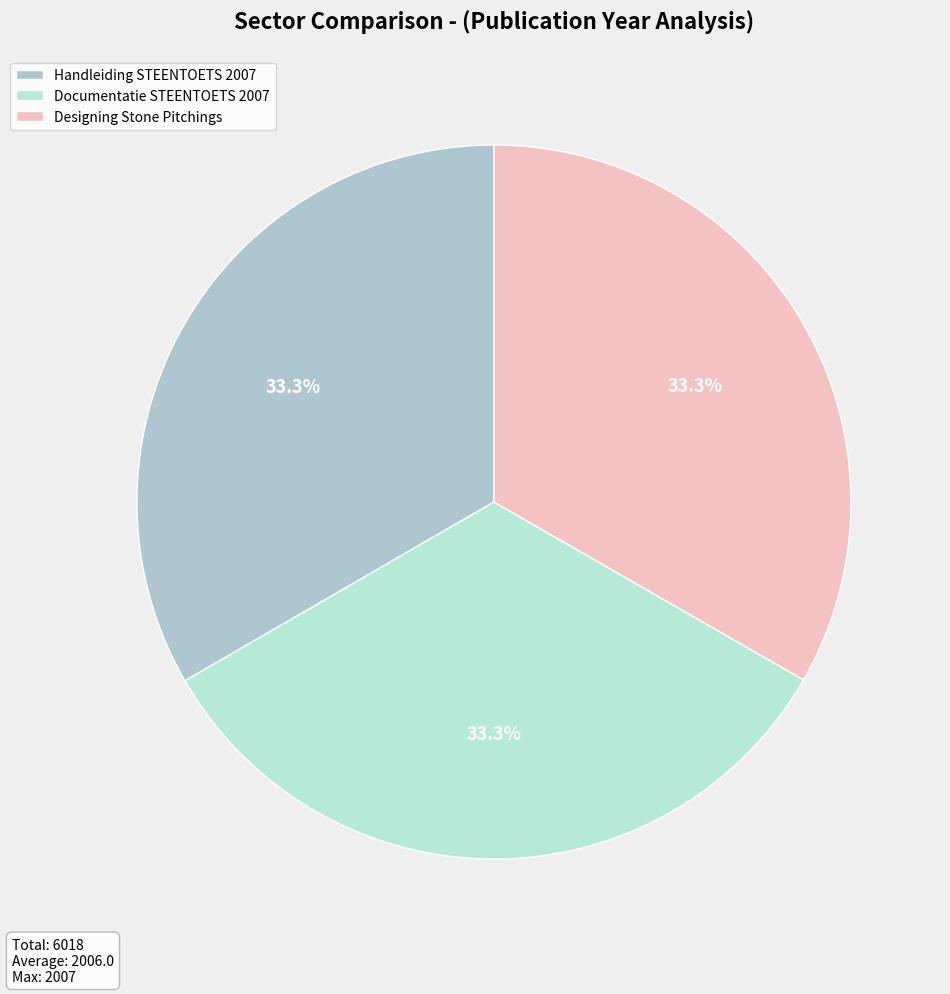

Does Handleiding STEENTOETS 2007 represent more than half of the total?

No